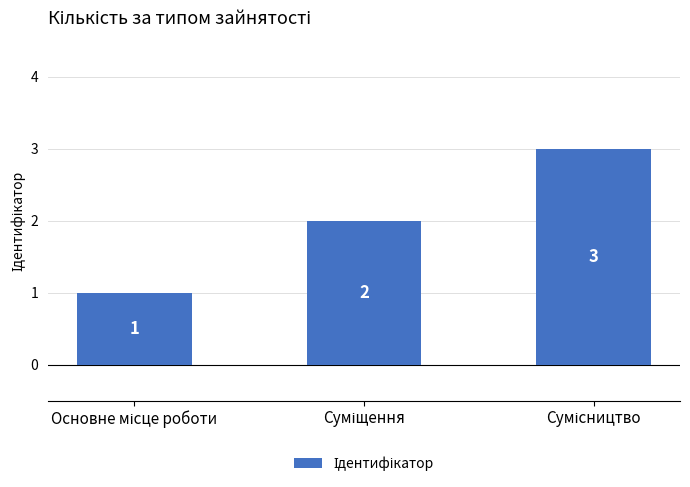

What is the sum of all values?

6